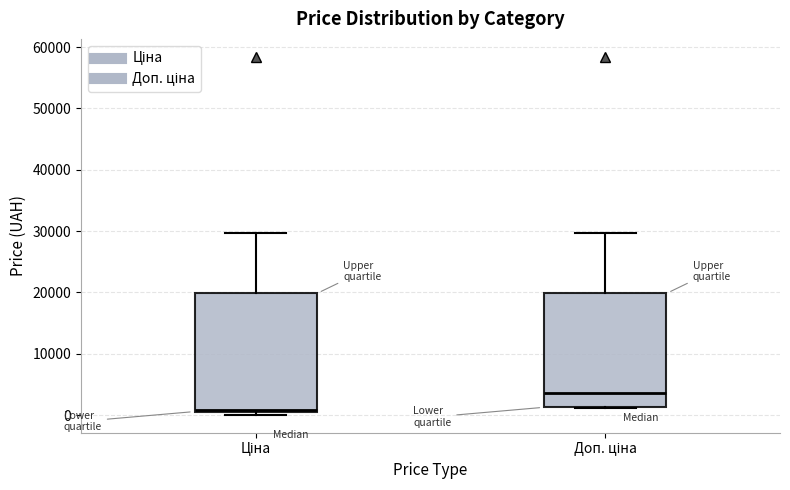

Reading left to right, read every box against the y-axis: the position of its median line, the range the box covers, and the ends of its whiskers. The values are not printed on the chart, so give them approximately, as read against the axis.

Ціна: median 1000, box 1000 to 20000, whiskers 0 to 30000
Доп. ціна: median 4000, box 1000 to 20000, whiskers 1000 to 30000